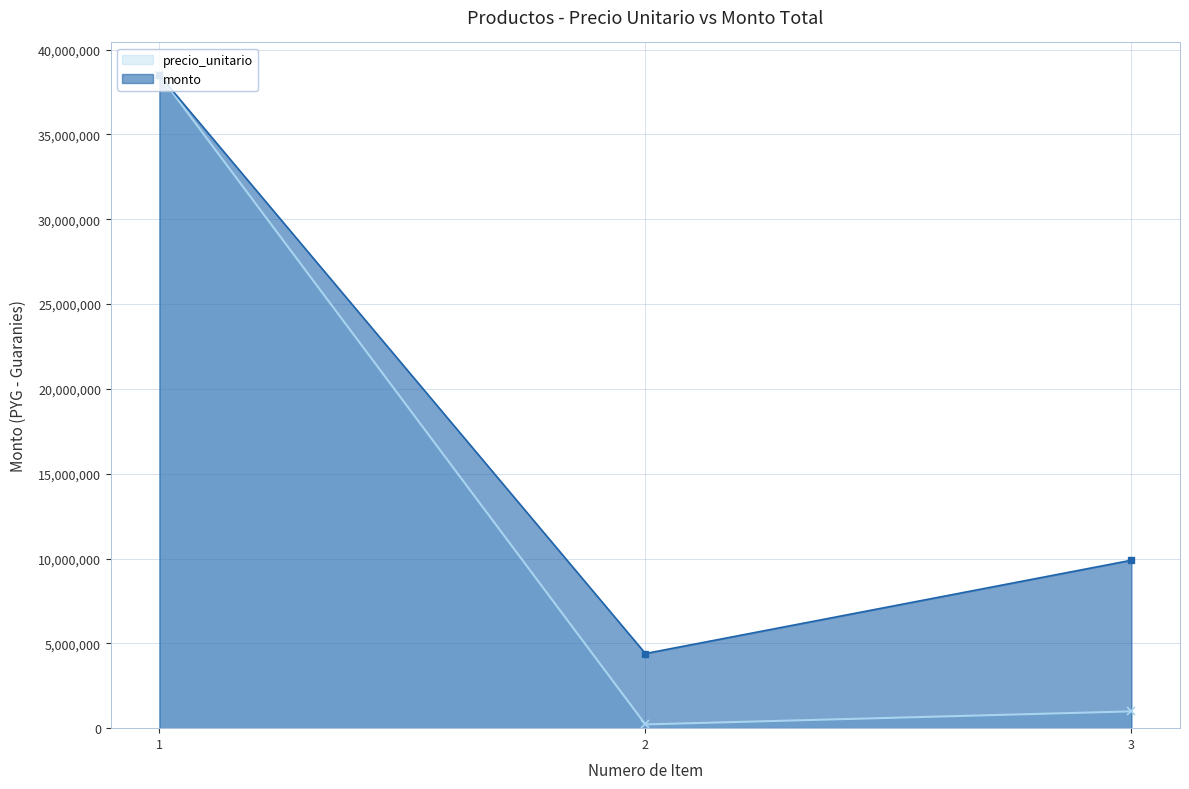

Is it true that precio_unitario equals 65960 at 2?

False